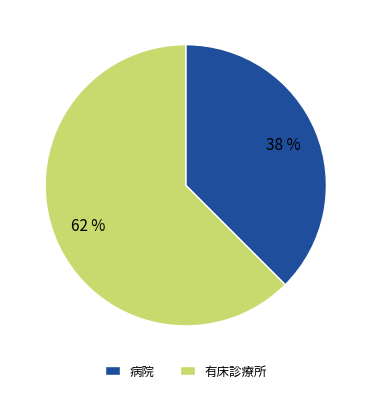

Do 有床診療所 and 病院 together represent more than half of the pie?

Yes